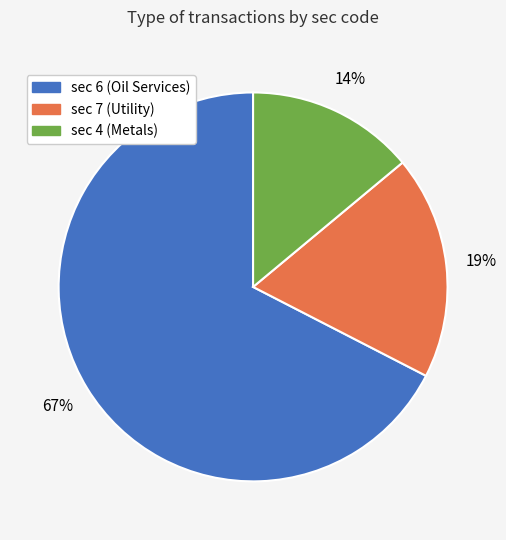

Which slice represents more than half of the pie?

sec 6 (Oil Services)